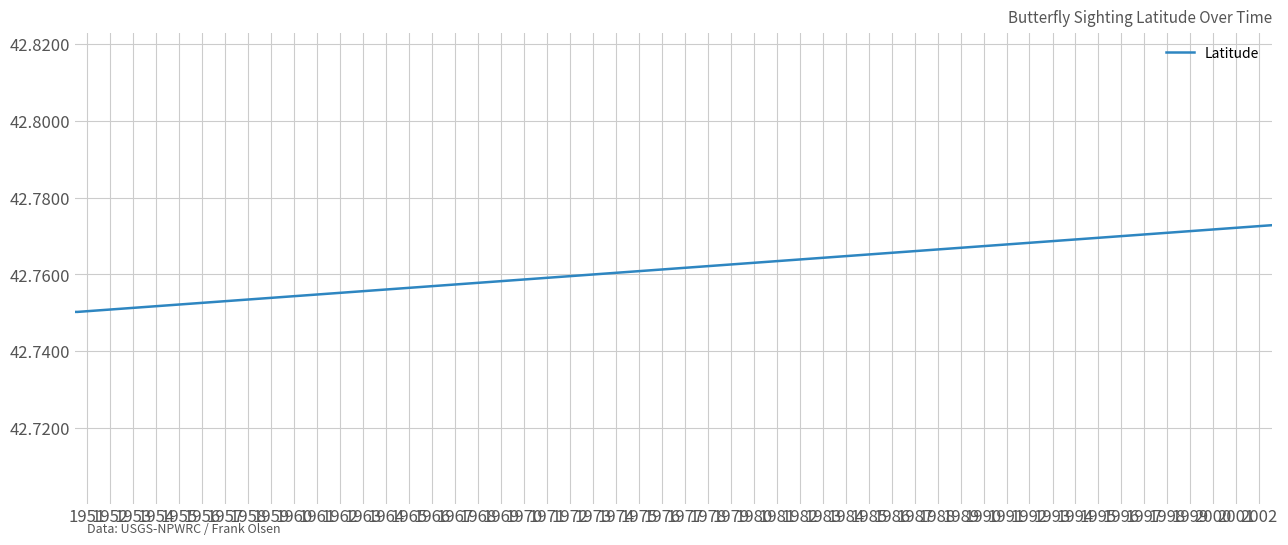

How many lines are shown in the chart?

1